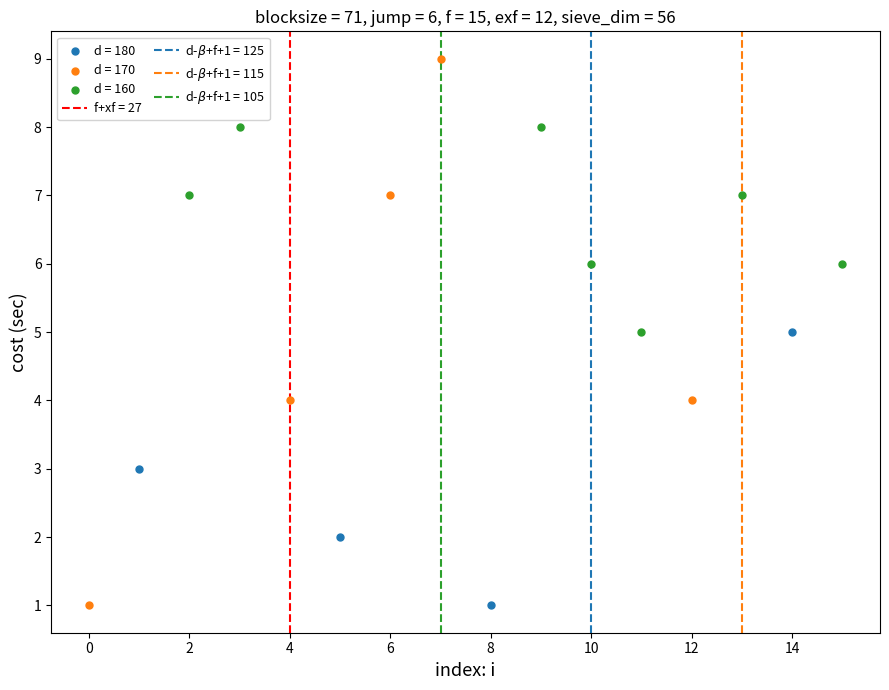

Which series contains the highest Y value?

d = 170